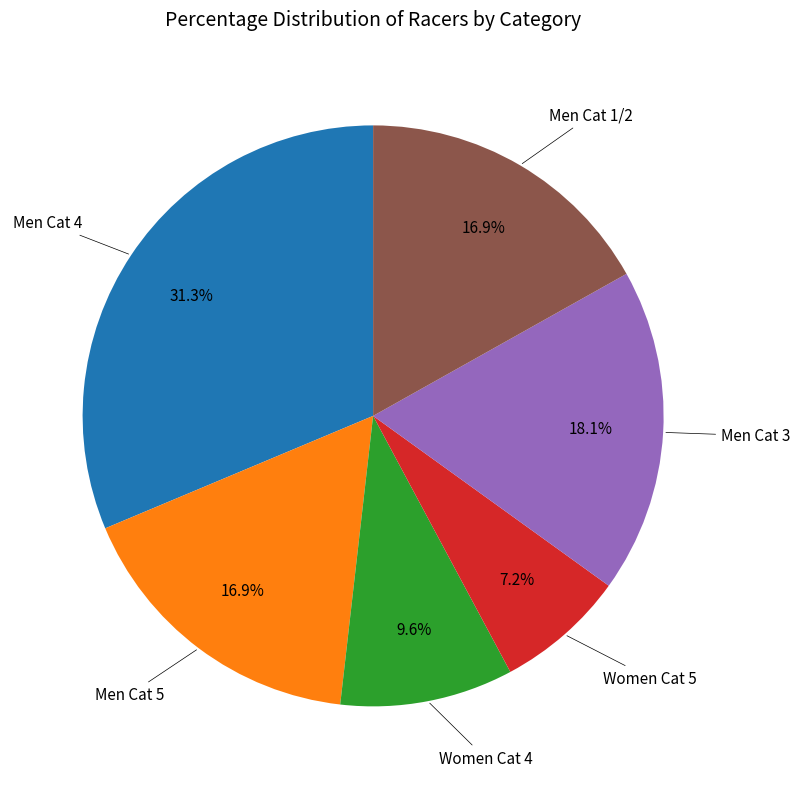

Is there a majority slice in this chart?

No